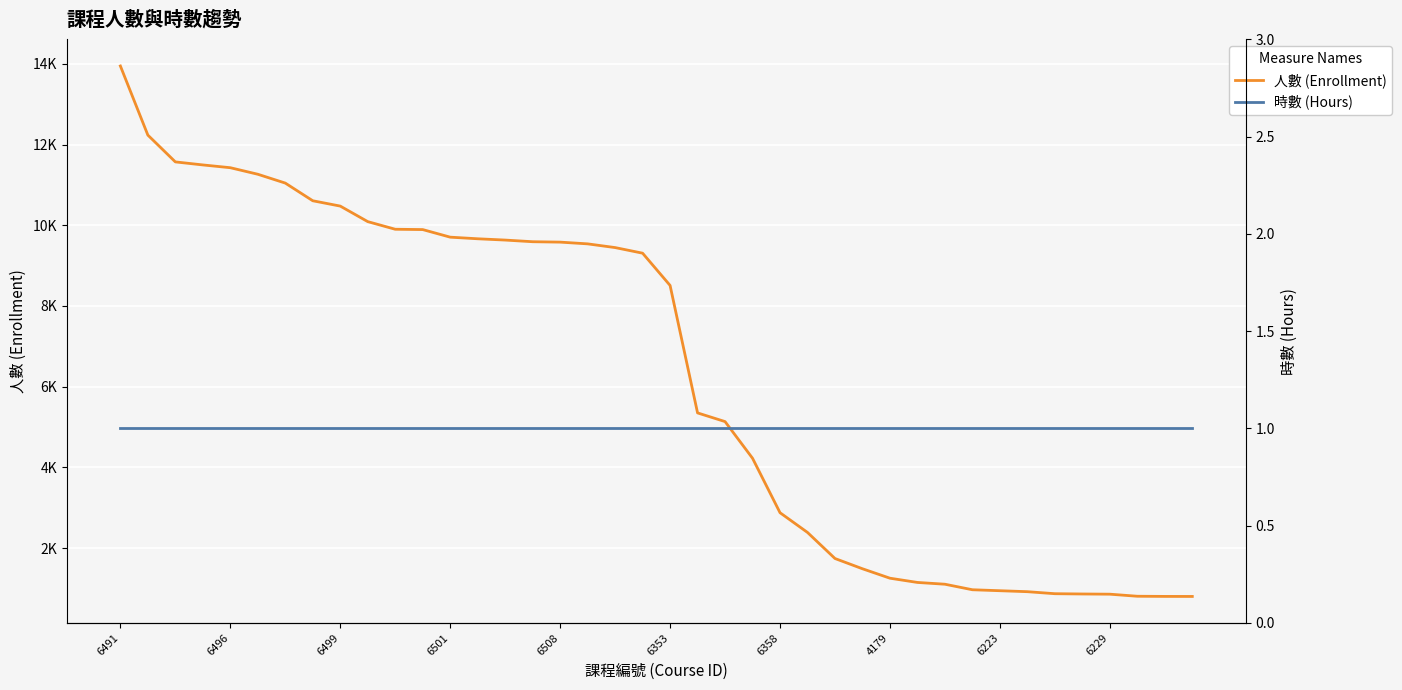

Which series has the largest total across all categories?

人數 (Enrollment)